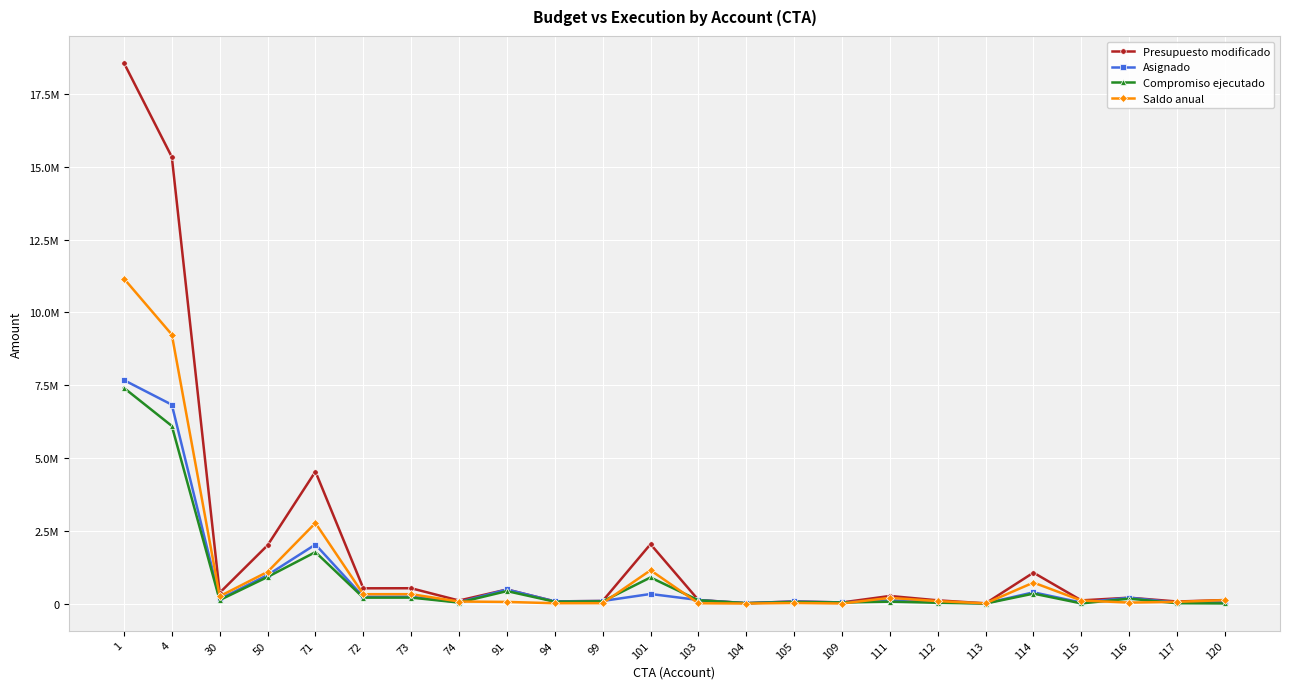

Is this an area chart (filled region under the line)?

No